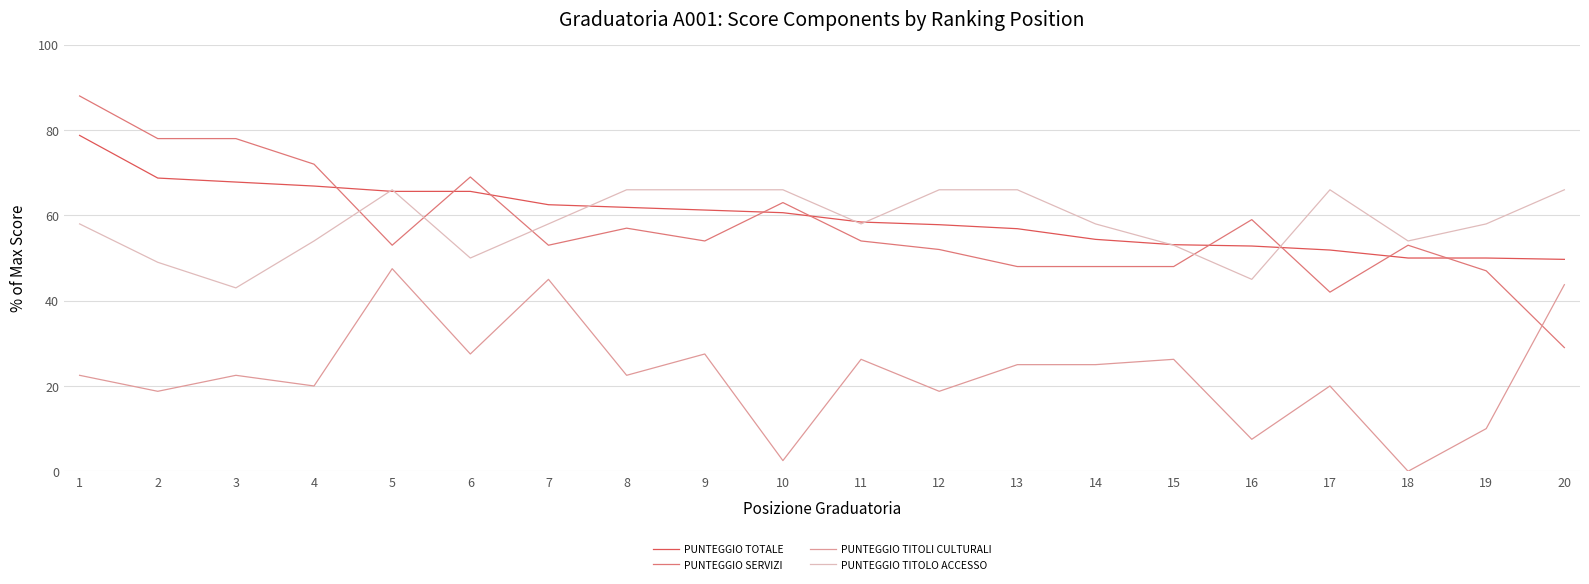

Where do PUNTEGGIO TITOLO ACCESSO and PUNTEGGIO SERVIZI first cross each other?

4 and 5